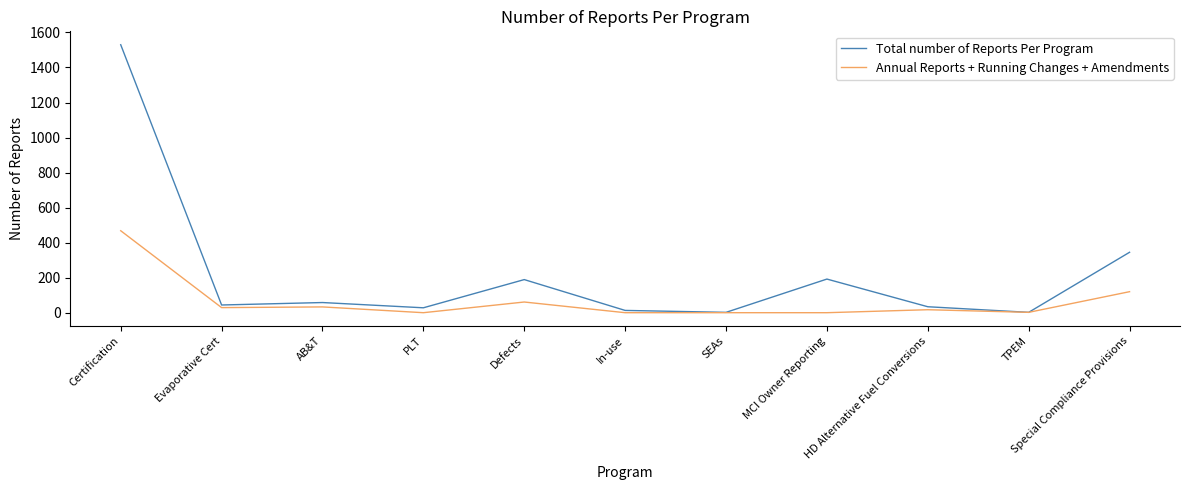

At which category is the sum across all series the highest?

Certification